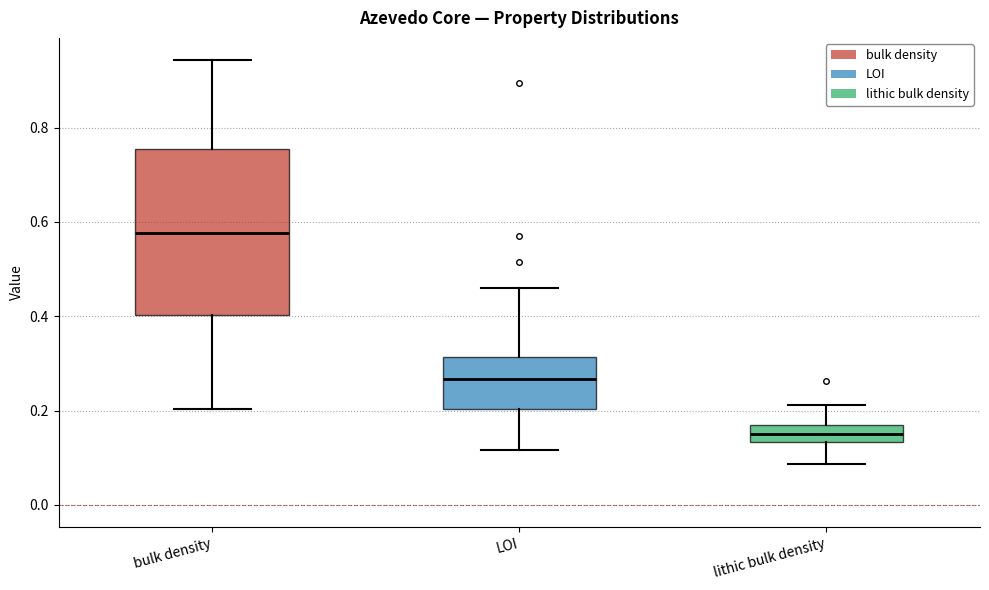

Reading left to right, read every box against the y-axis: the position of its median line, the range the box covers, and the ends of its whiskers. The values are not printed on the chart, so give them approximately, as read against the axis.

bulk density: median 0.58, box 0.40 to 0.76, whiskers 0.20 to 0.94
LOI: median 0.26, box 0.20 to 0.32, whiskers 0.12 to 0.46
lithic bulk density: median 0.16 (inside the box), box 0.14 to 0.16, whiskers 0.08 to 0.22